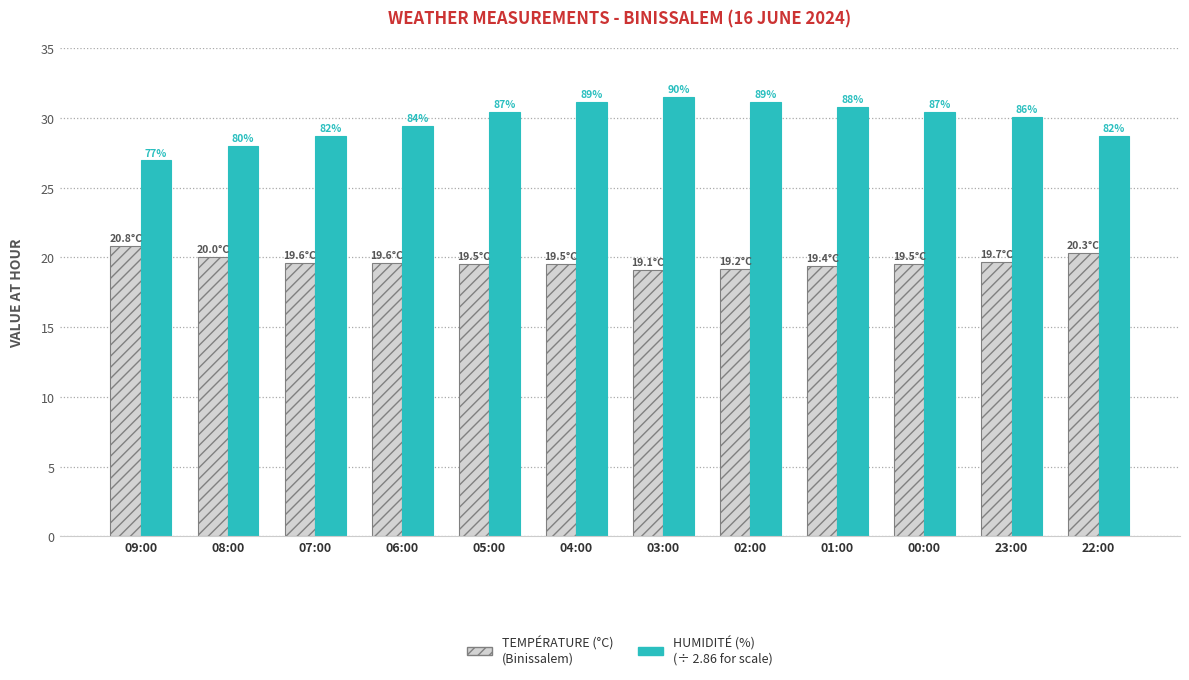

What is the total value across all series at 05:00?

50.0